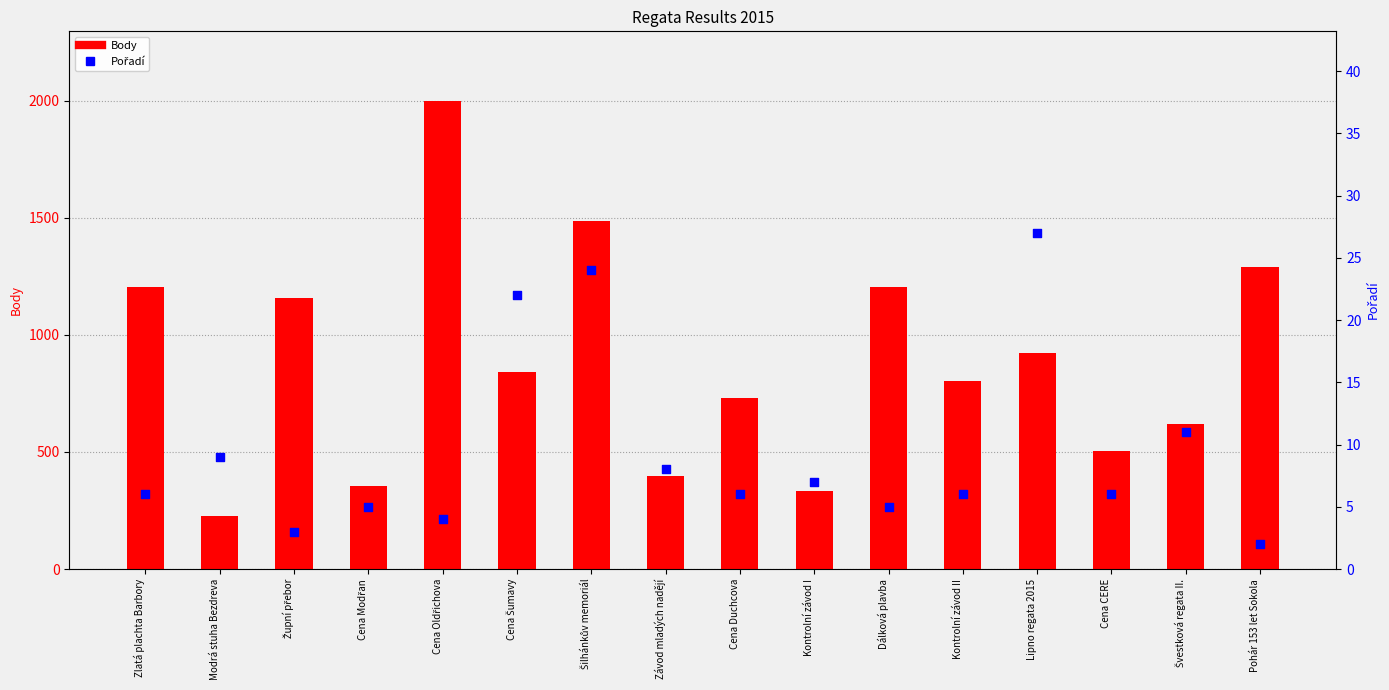

Is the value of Body at Dálková plavba greater than the value of Pořadí at Švestková regata II.?

Yes